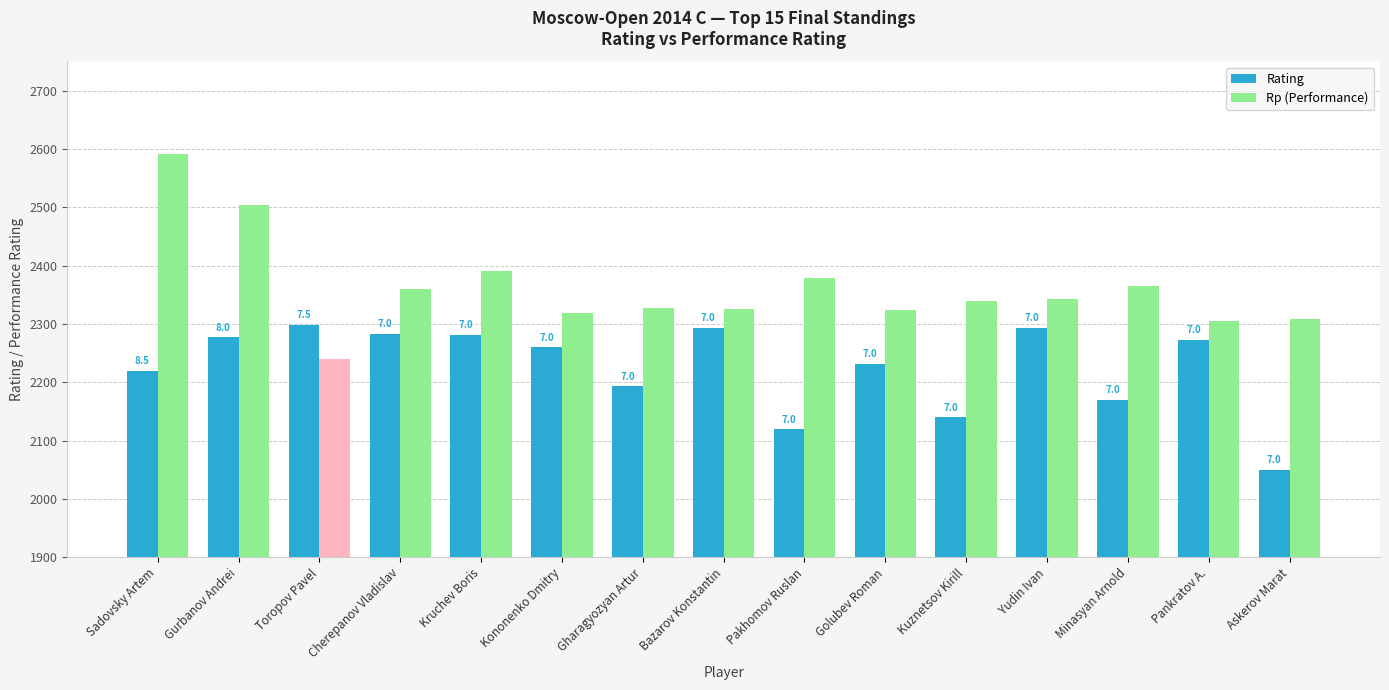

What are all the series names shown in the legend?

Rating, Rp (Performance)